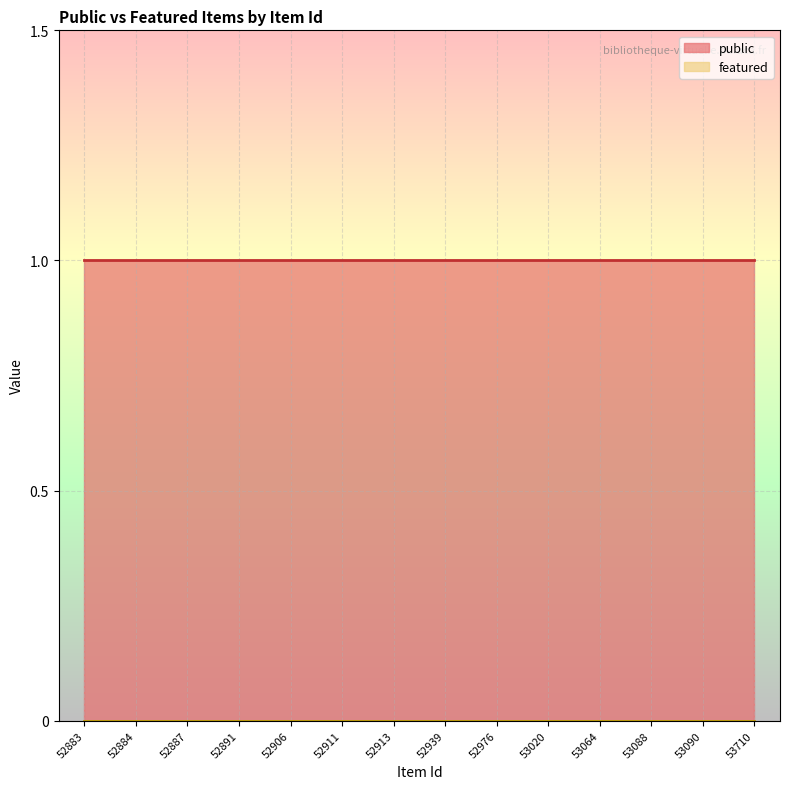

Is the value of featured at 52883 greater than the value of public at 52913?

No